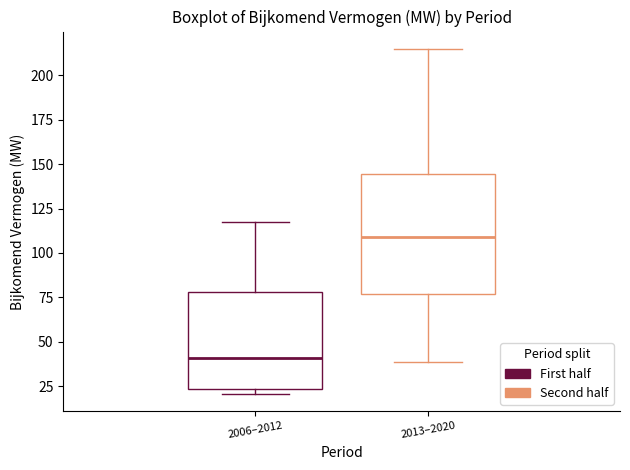

Reading left to right, read every box against the y-axis: the position of its median line, the range the box covers, and the ends of its whiskers. The values are not printed on the chart, so give them approximately, as read against the axis.

2006–2012: median 40, box 25 to 80, whiskers 20 to 120
2013–2020: median 110, box 75 to 145, whiskers 40 to 215